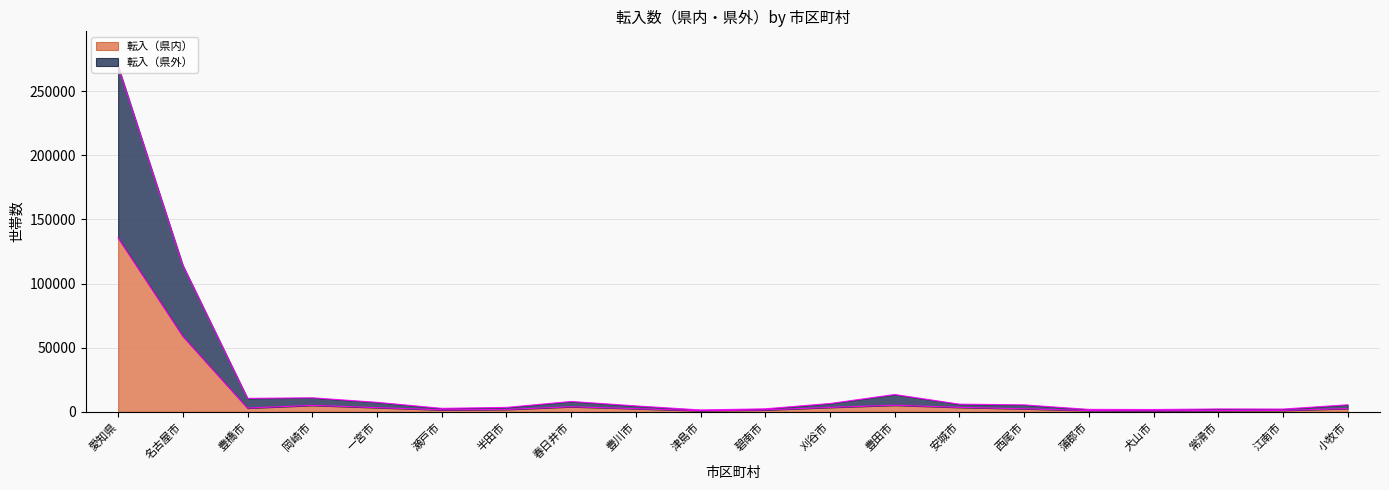

True or false: 転入（県内） and 転入（県外） intersect in this chart.

False